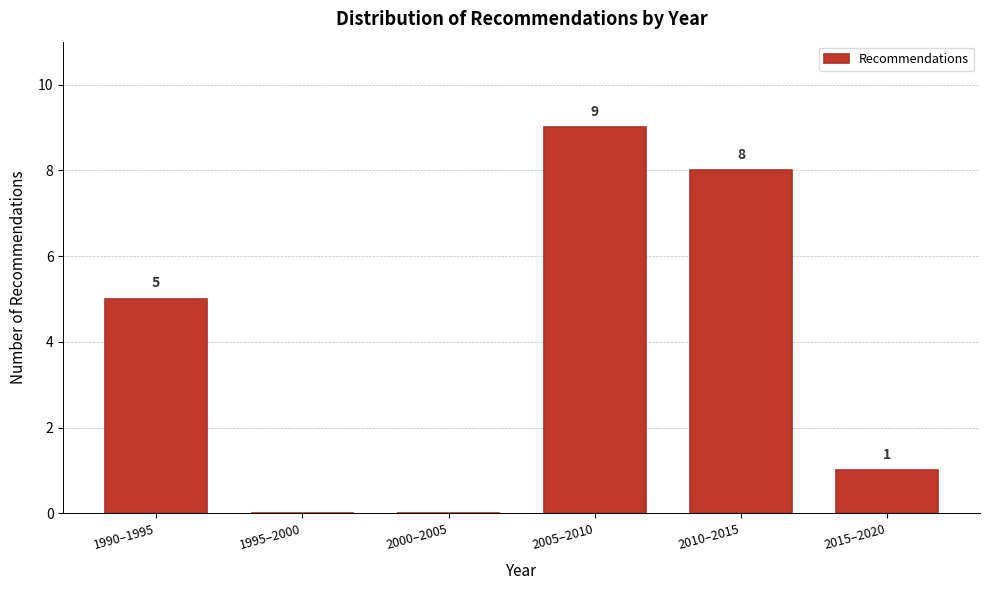

Reading right to left, what are all the values shown in this chart?

2015–2020=1	2010–2015=8	2005–2010=9	2000–2005=0	1995–2000=0	1990–1995=5